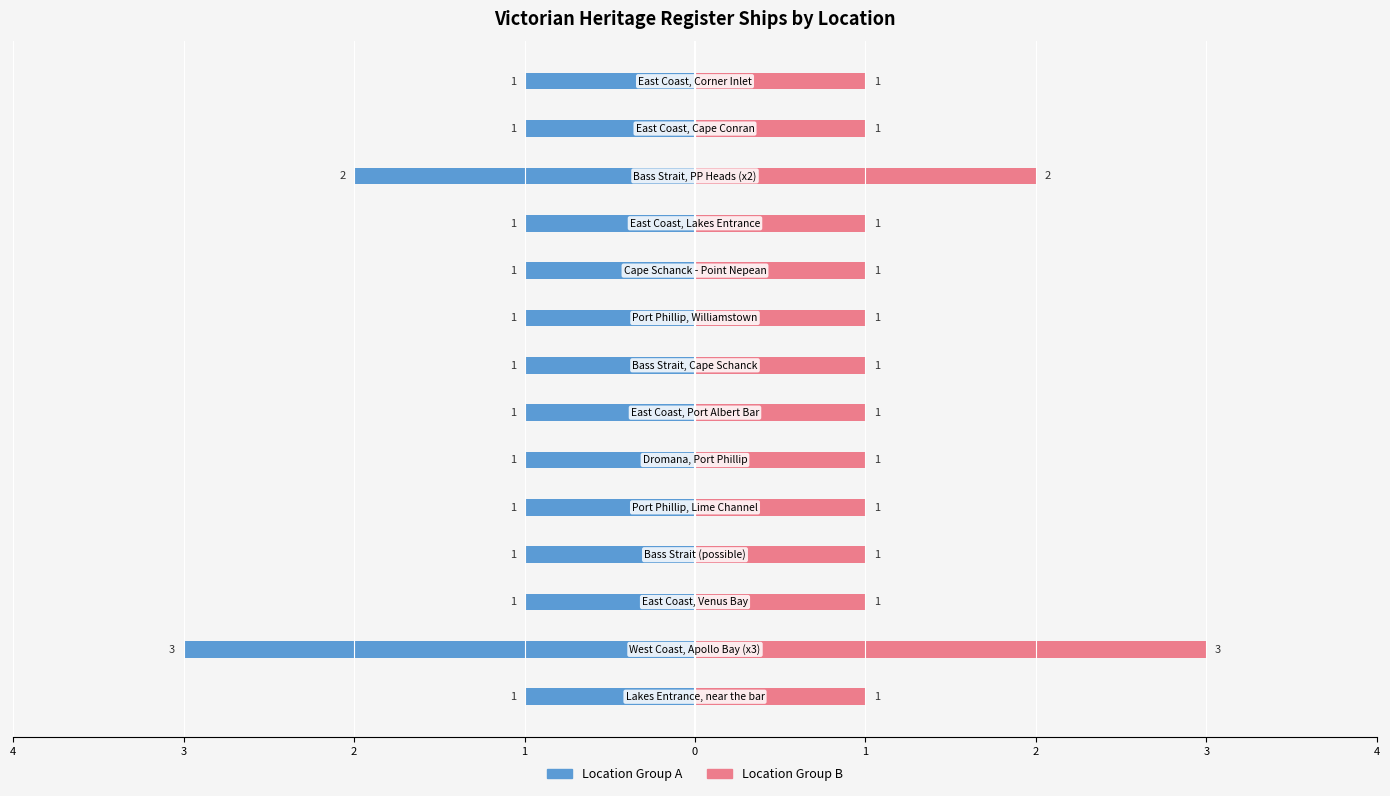

What is the value of the Count (left) bar at the 12th from the left?

2